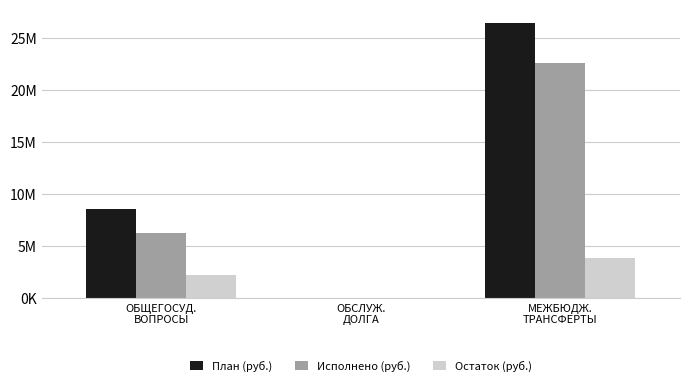

What are all the series names shown in the legend?

План (руб.), Исполнено (руб.), Остаток (руб.)